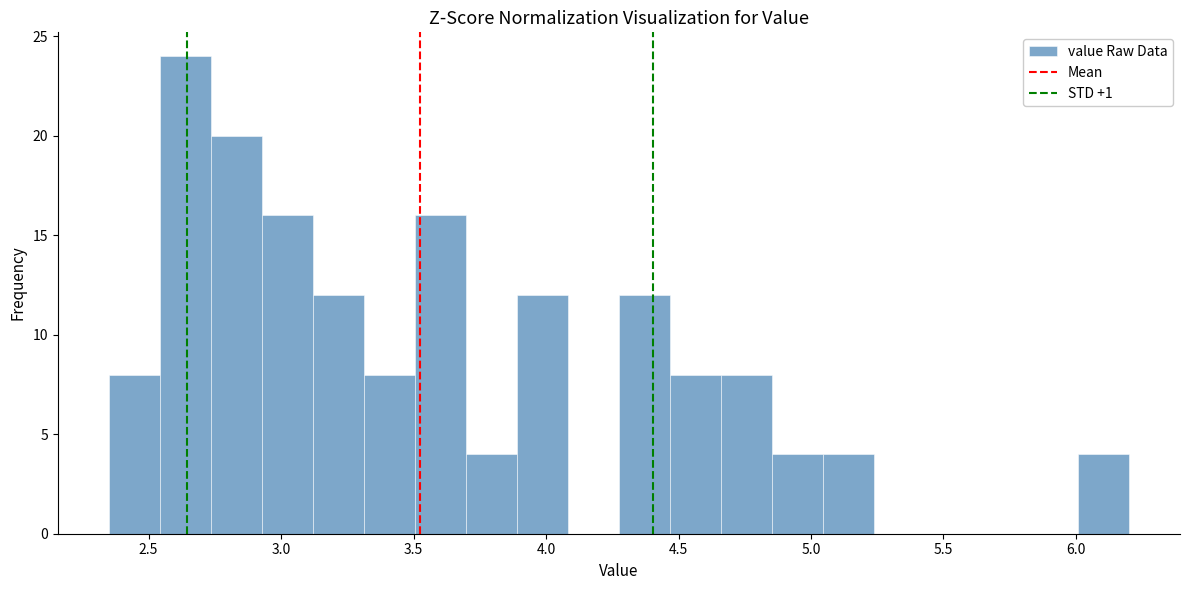

Around what value on the x-axis is the tallest bar? Give the approximate position of its centre, as read against the axis.

2.65